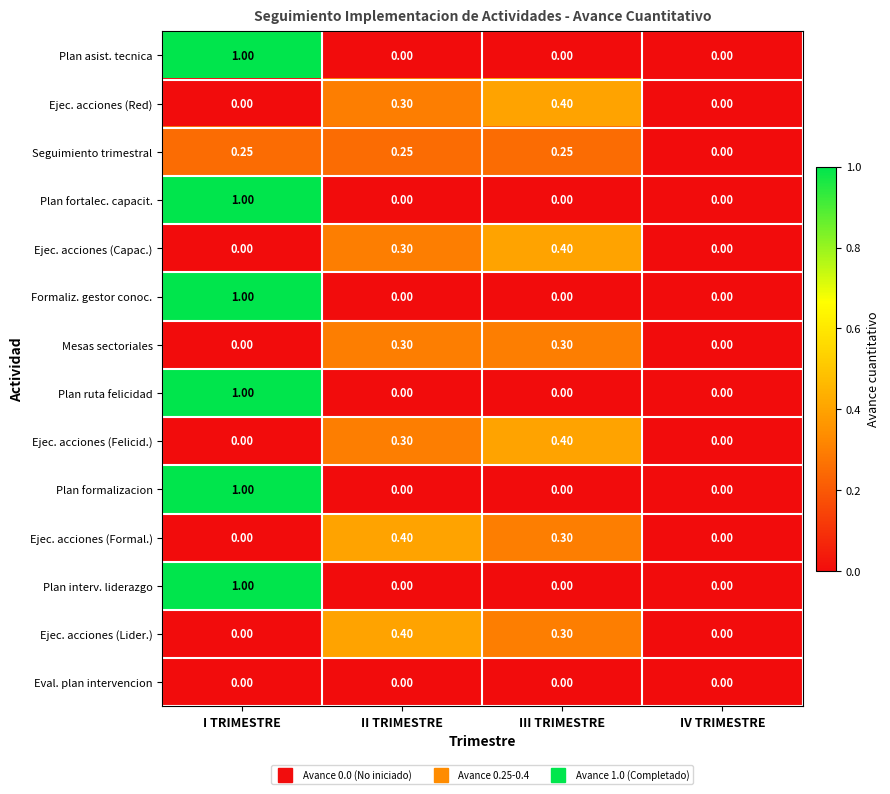

At which category is the sum across all series the highest?

I TRIMESTRE